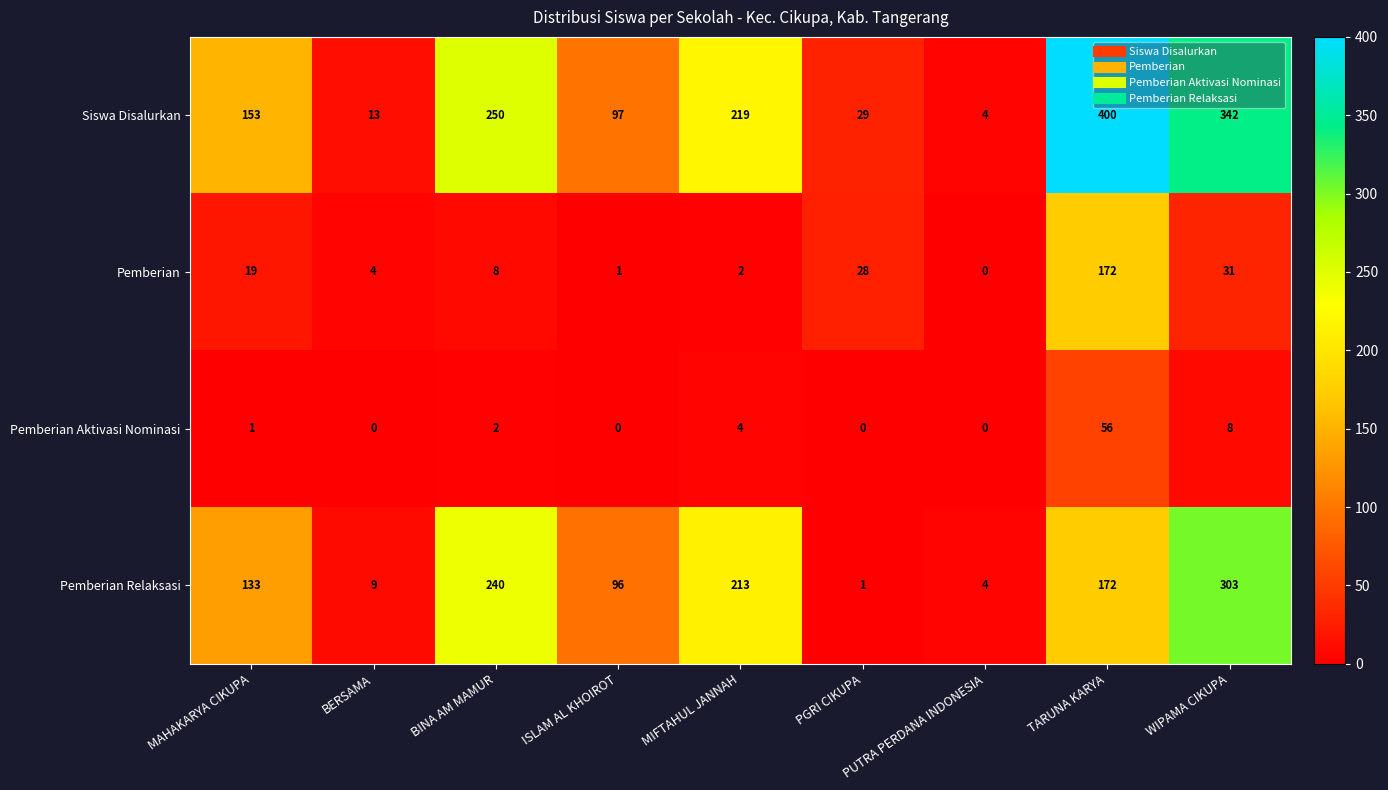

Which category has the lowest value in the Pemberian Relaksasi series?

PGRI CIKUPA